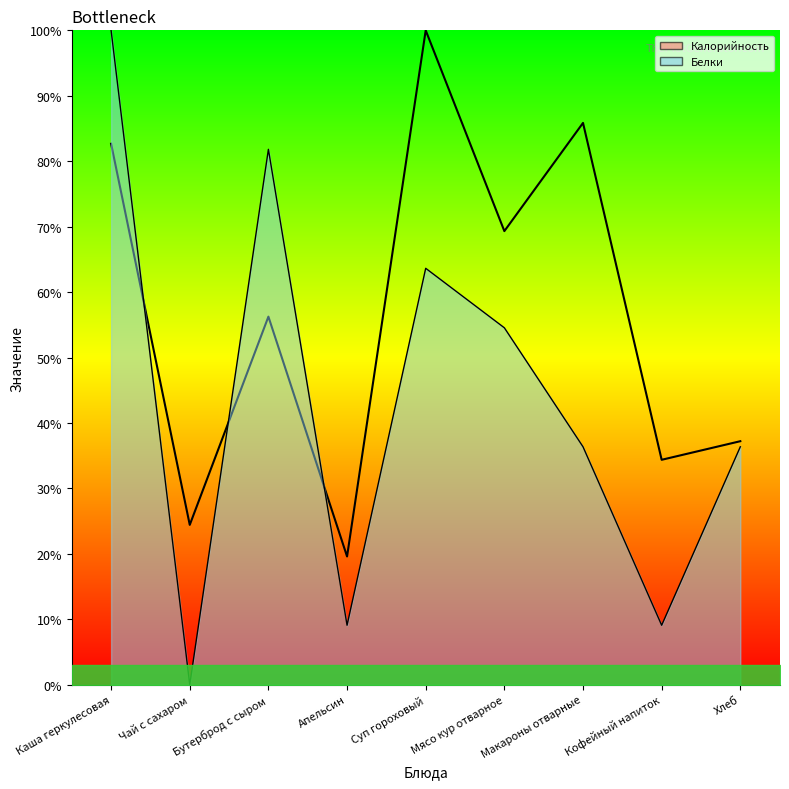

The Калорийность series shows 86.6 at Бутерброд с сыром. True or false?

False